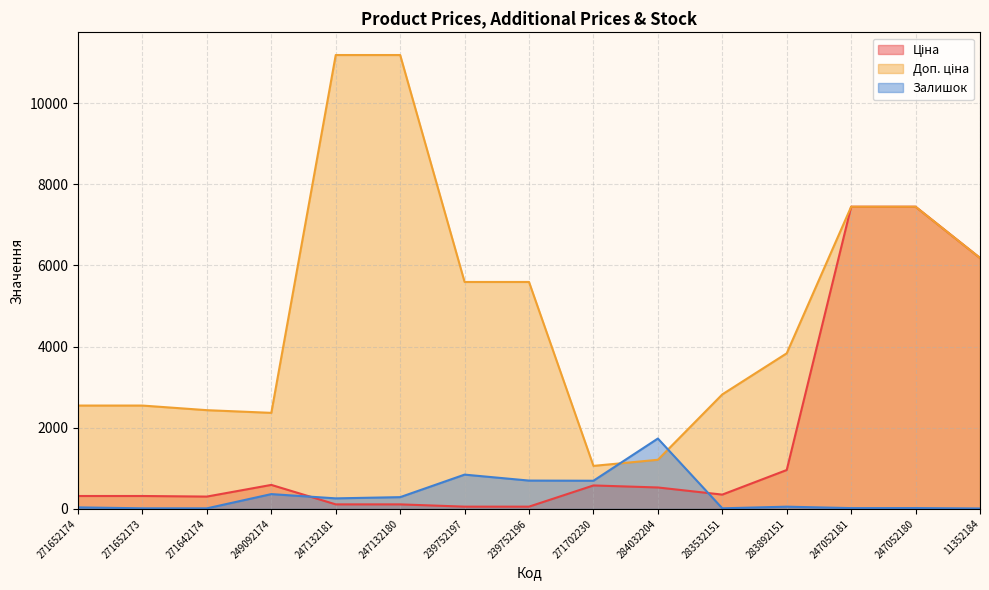

At which label is Ціна closest to 3750?

11352184